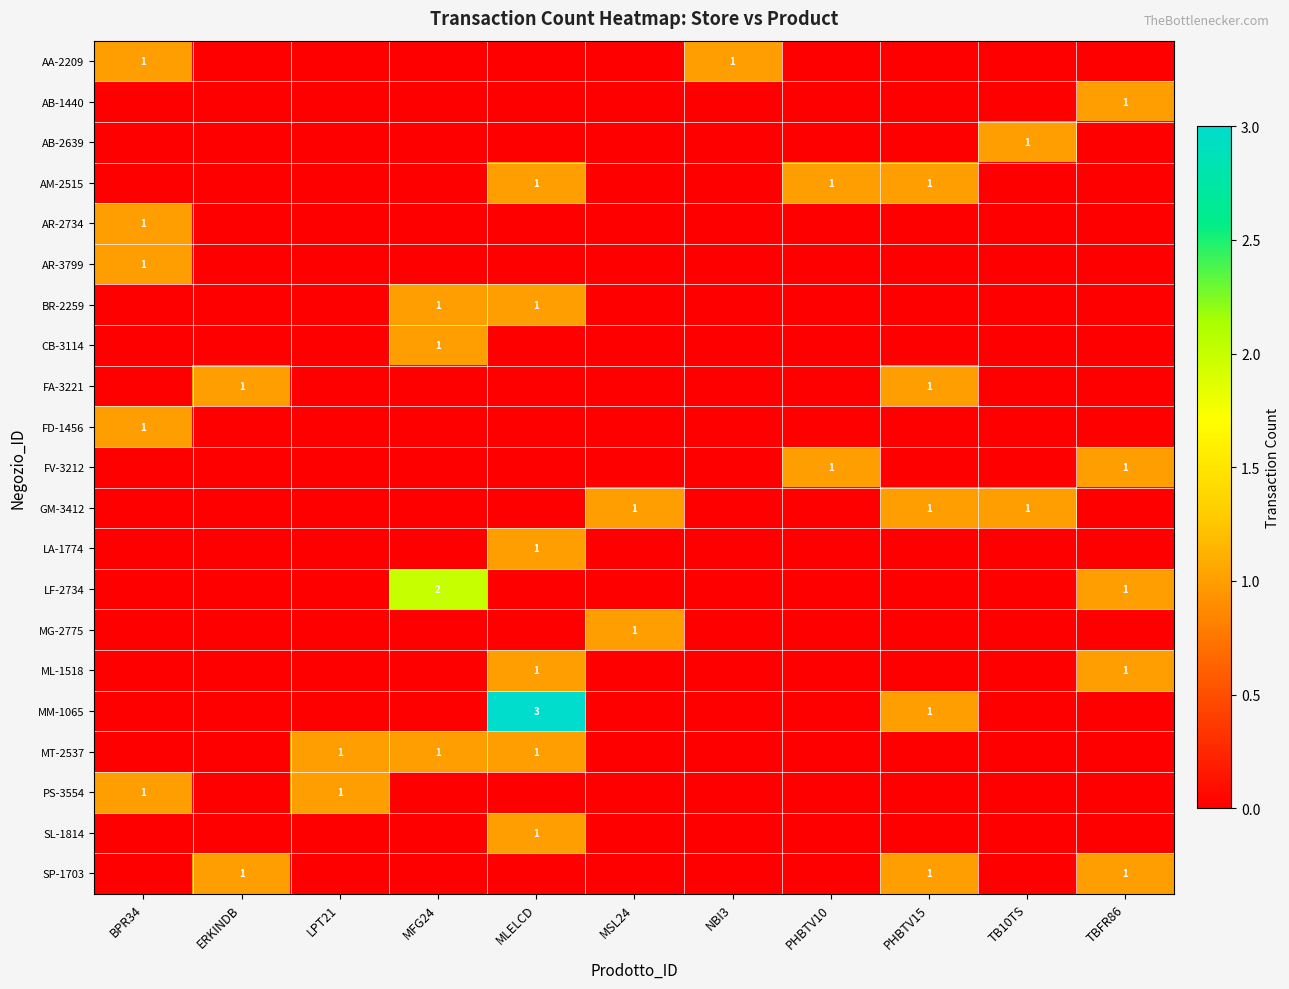

True or false: CB-3114 has a value of 0 at MLELCD.

False